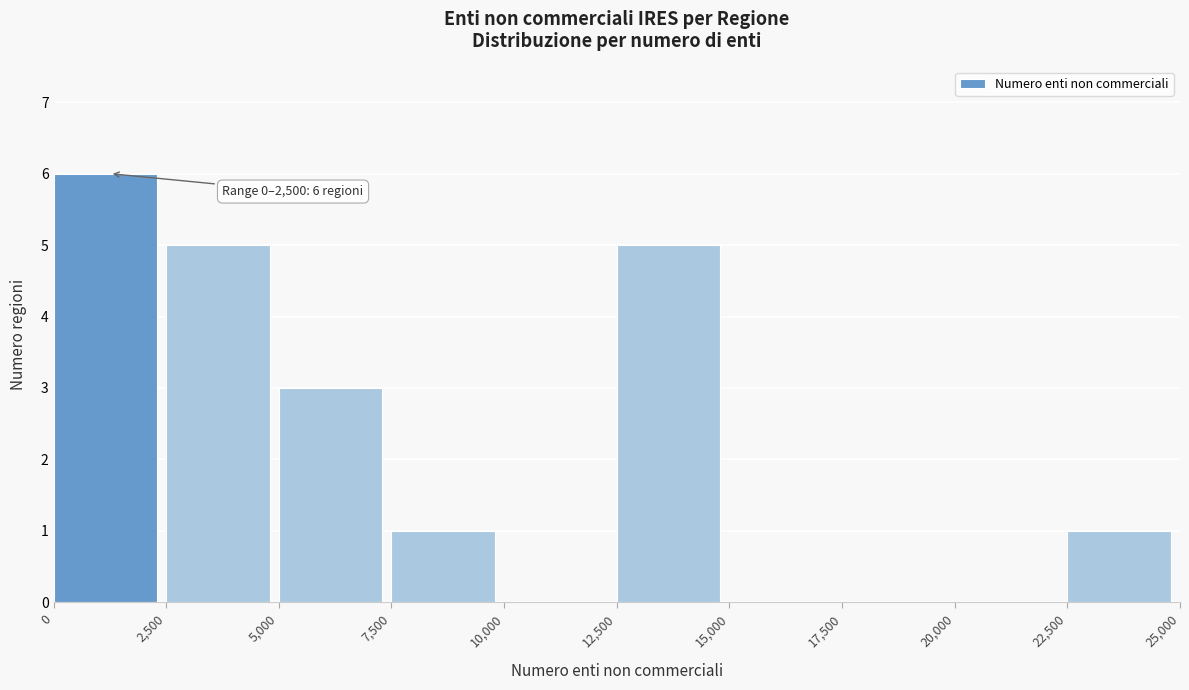

Over which range of the x-axis is the bar tallest?

0 to 2,500